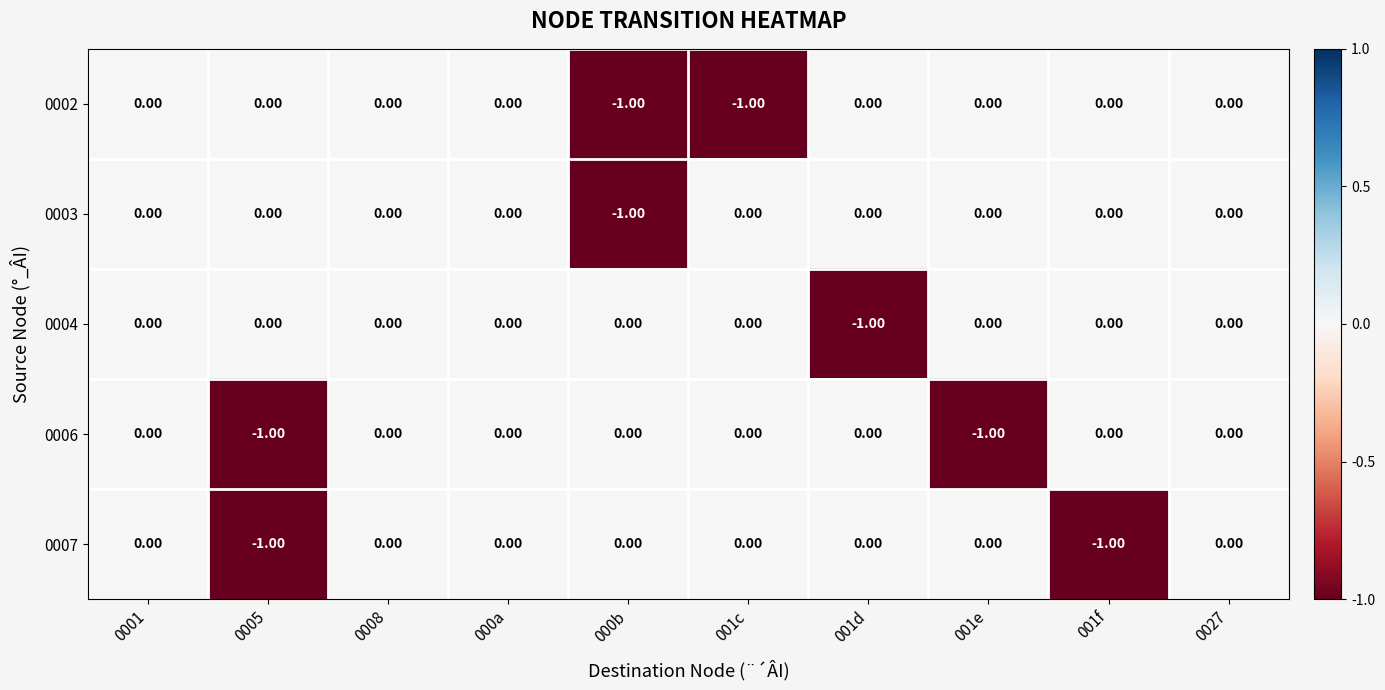

Is the value of 0006 at 0027 greater than the value of 0007 at 0005?

Yes